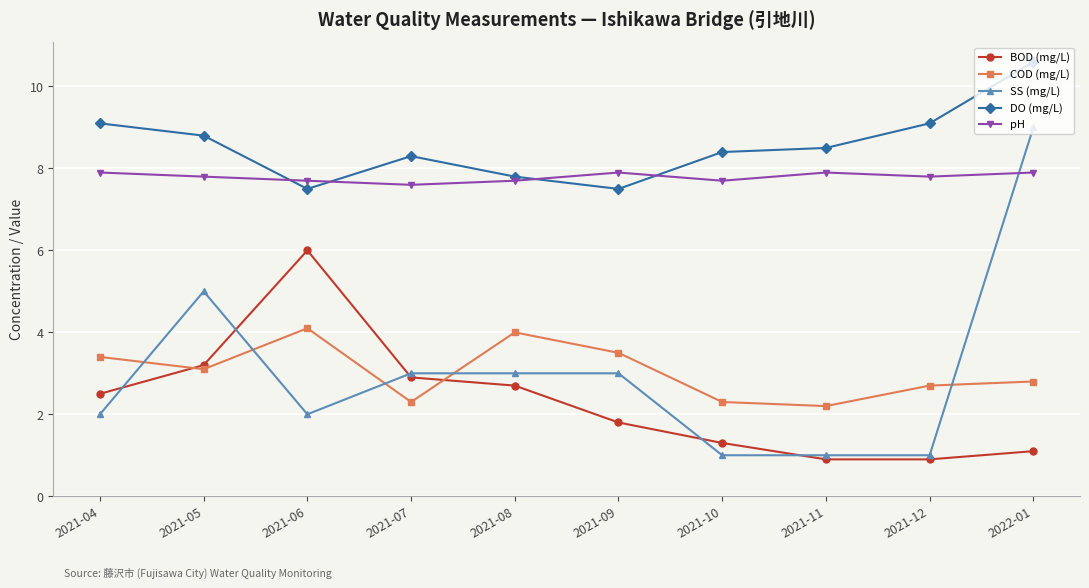

What is the total value across all series at 2021-04?

24.9